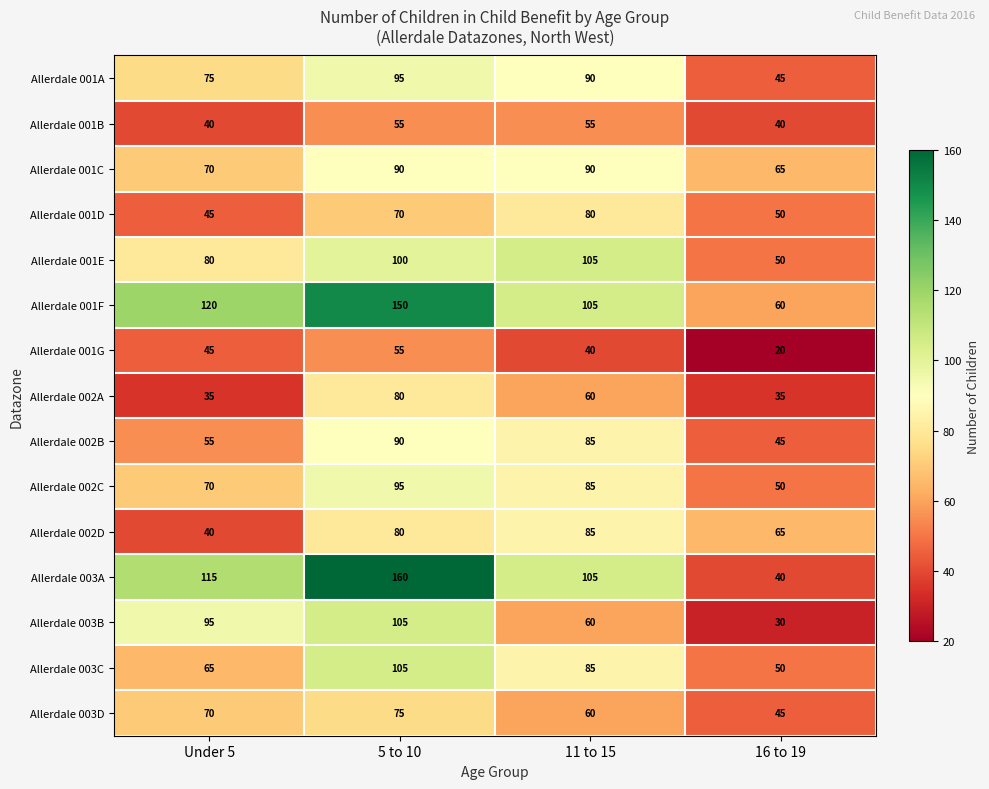

What is the total value across all series at 11 to 15?

1190